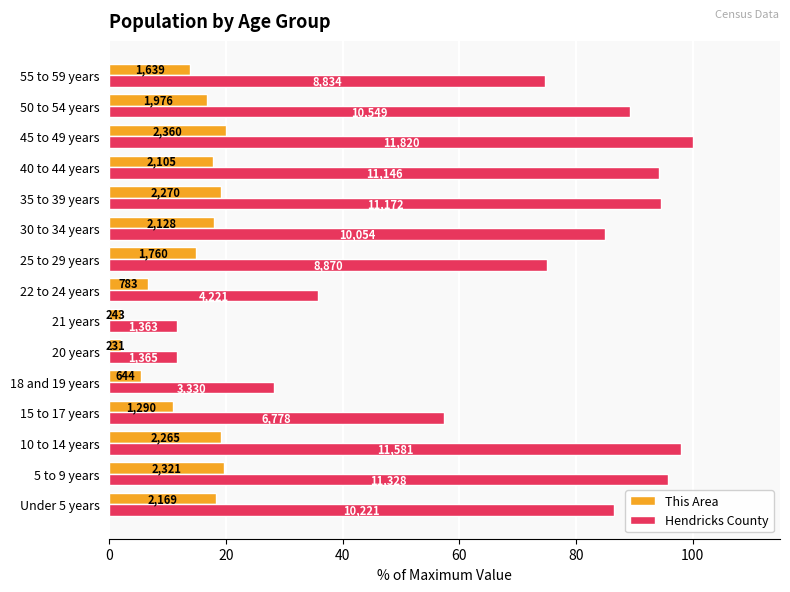

What are all the series names shown in the legend?

This Area, Hendricks County